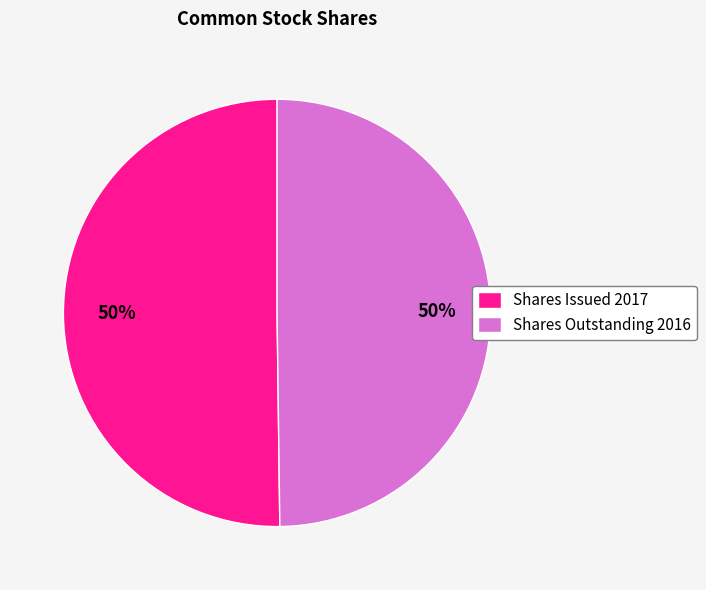

Is the sum of Shares Issued 2017 and Shares Outstanding 2016 greater than half?

Yes